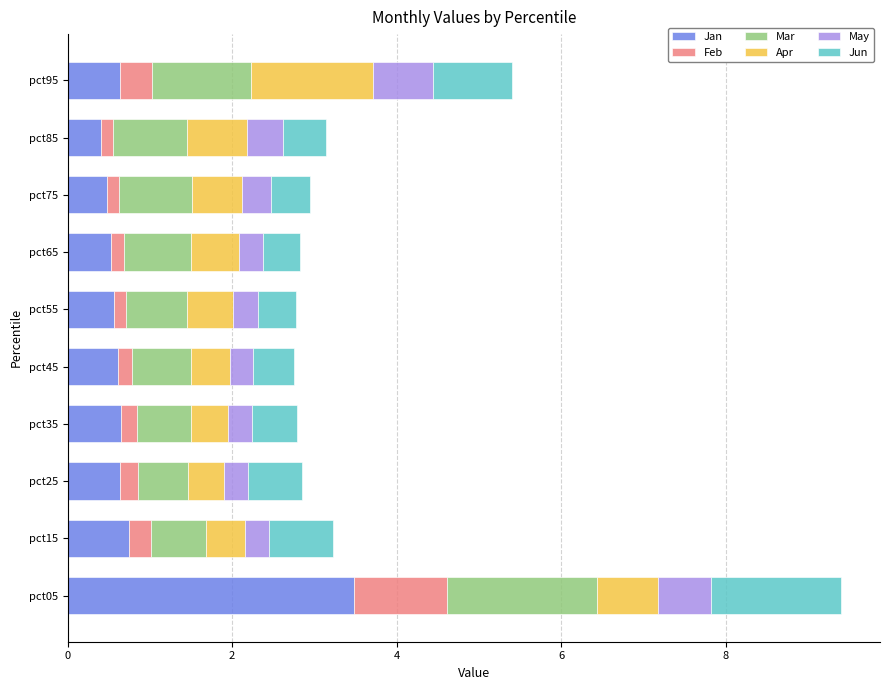

Read the Jan value at pct05.

3.5